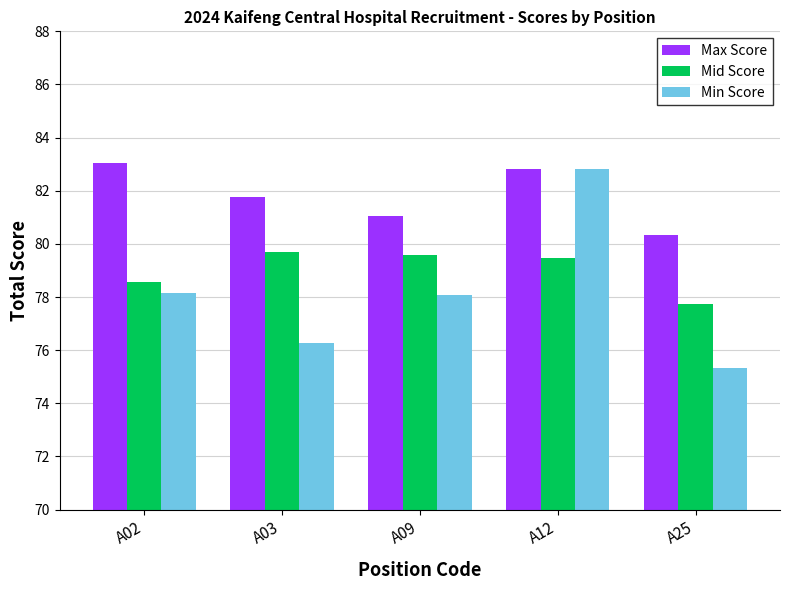

Between A03 and A12, which series saw the biggest shift?

Min Score